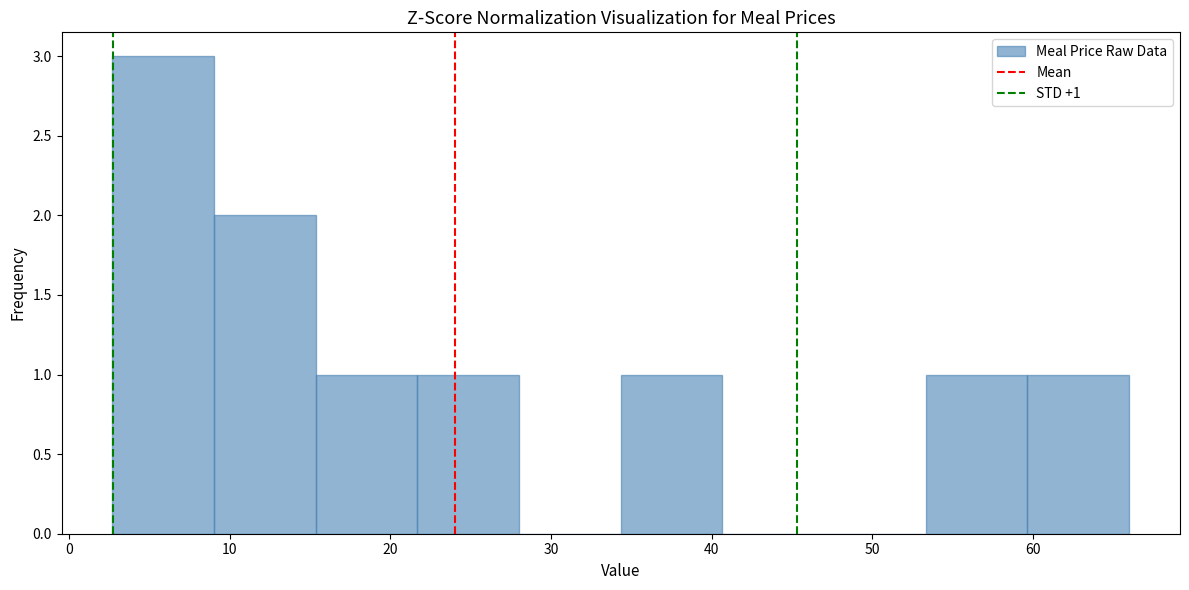

Which range on the x-axis has the tallest bar?

3 to 9